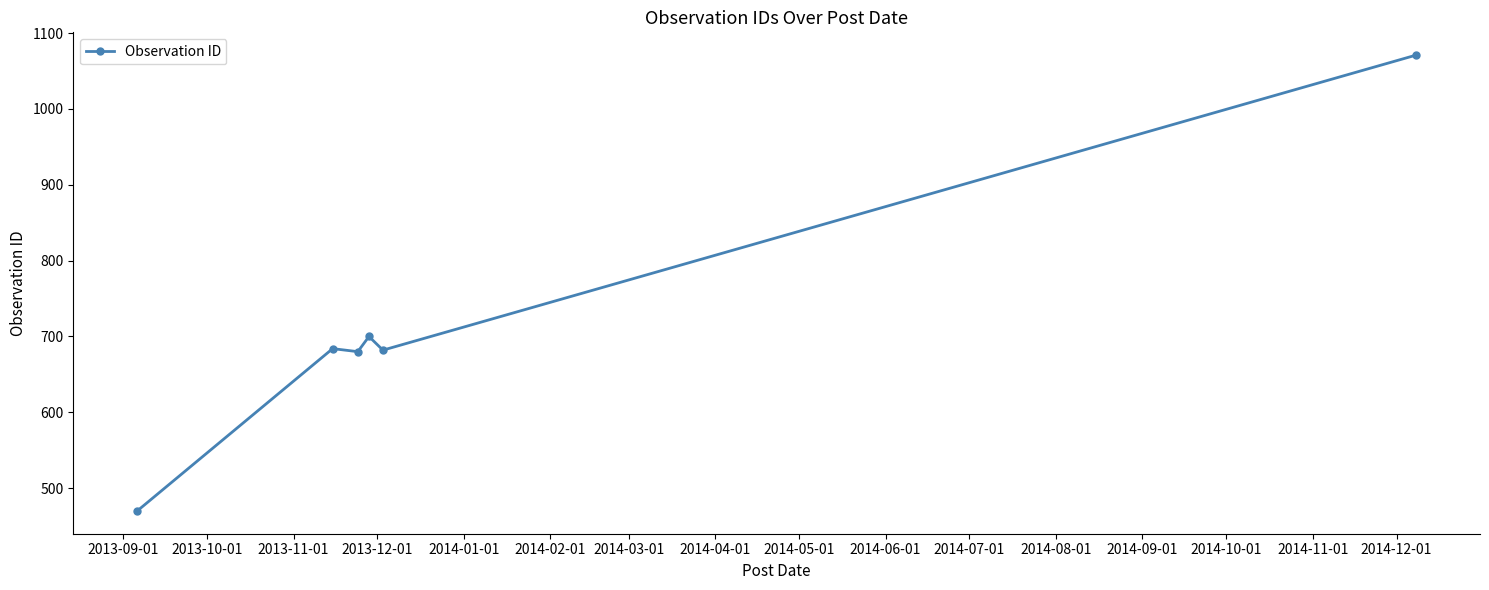

What is the sum of all values?

4287